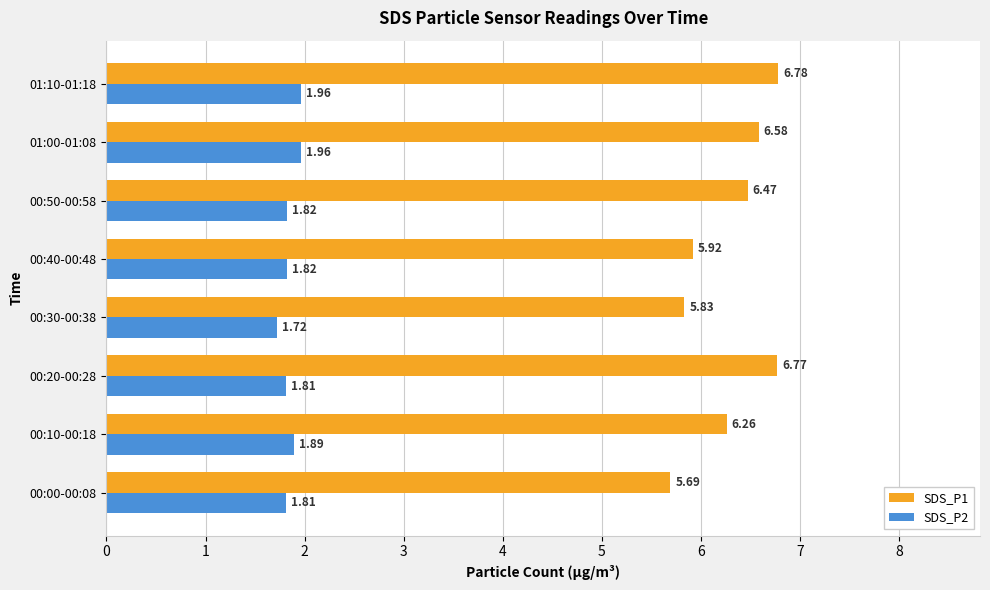

At how many categories does at least one series exceed 6?

5